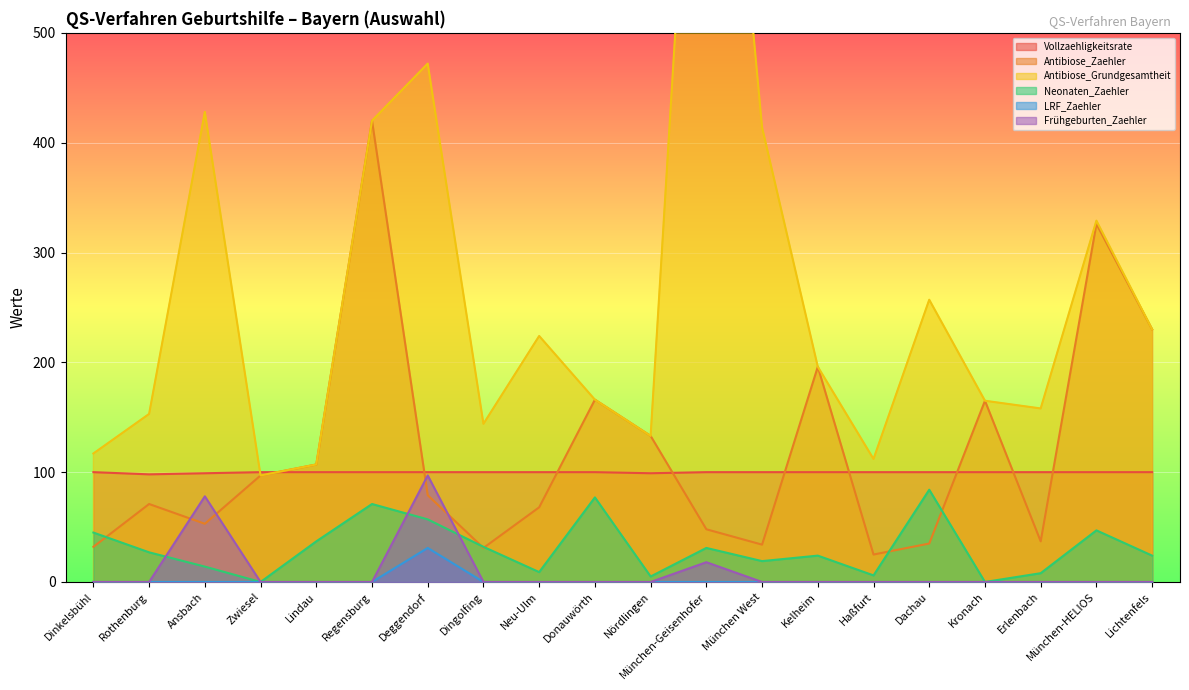

What position from the left is Erlenbach?

18